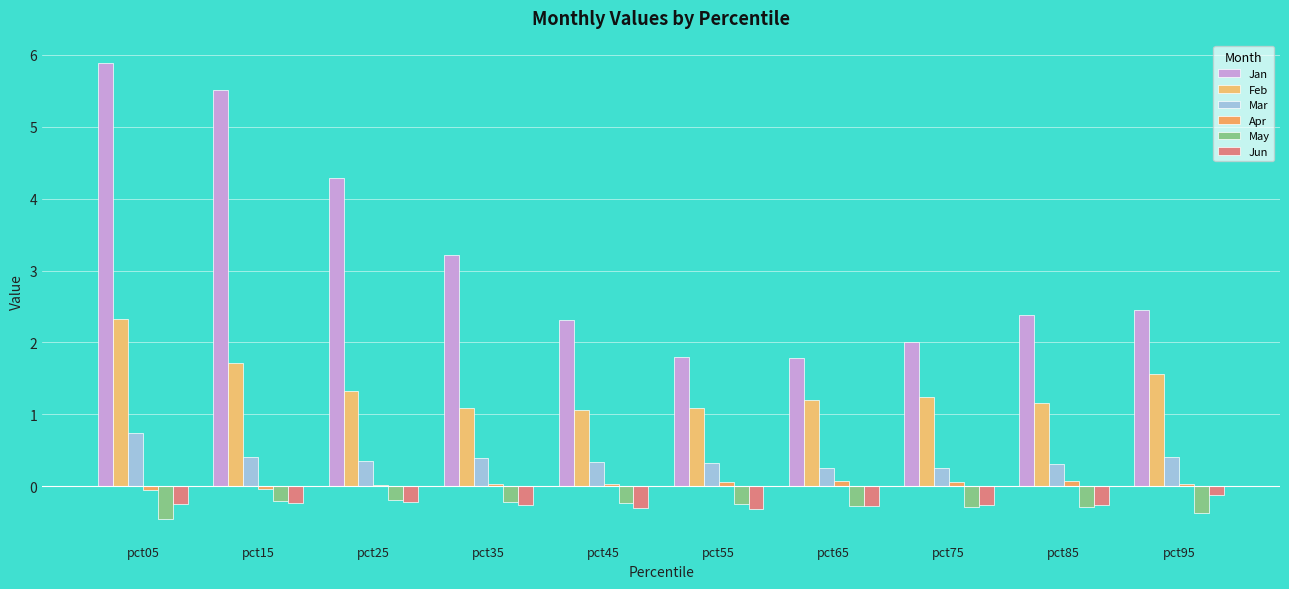

What is the minimum value shown in the chart?

-0.5